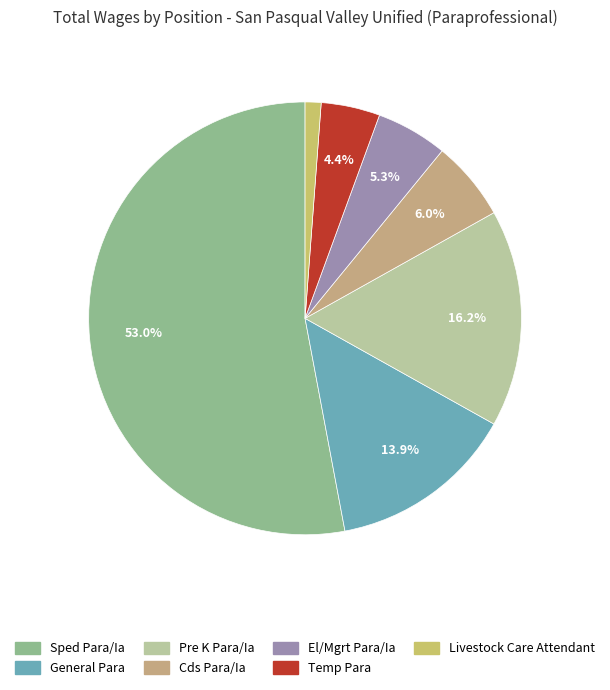

To the nearest percent, what percentage of the pie is El/Mgrt Para/Ia?

5%